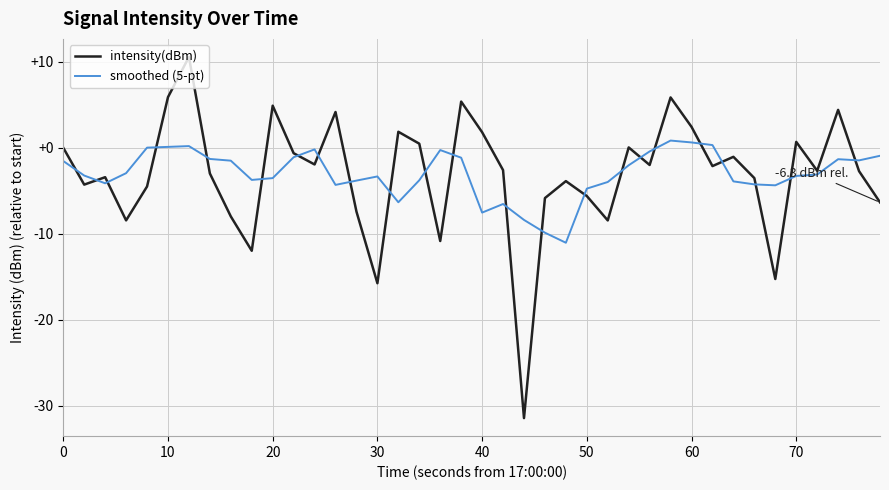

What is the minimum value for intensity(dBm)?

-31.5